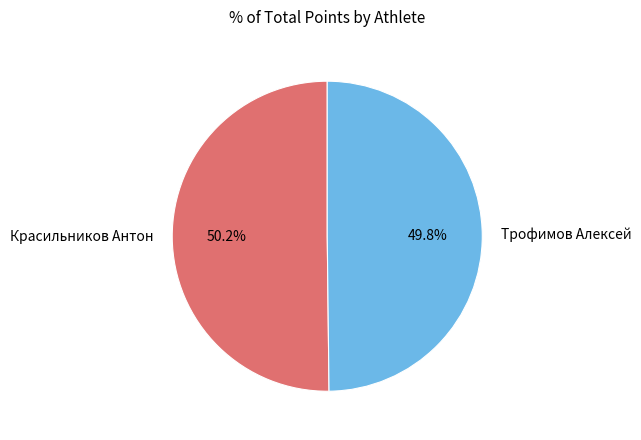

What is the total percentage of Красильников Антон and Трофимов Алексей?

100.0%